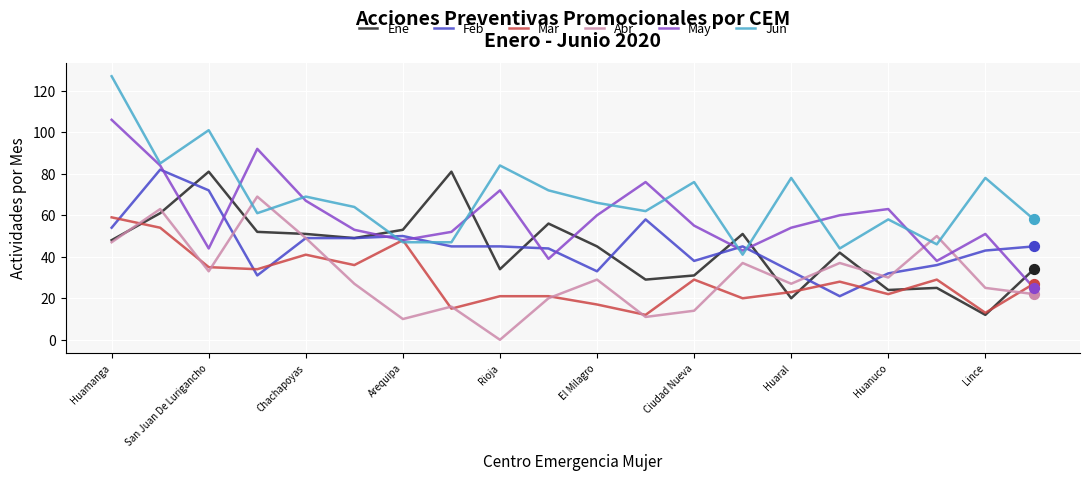

Which series has the largest total across all categories?

Jun